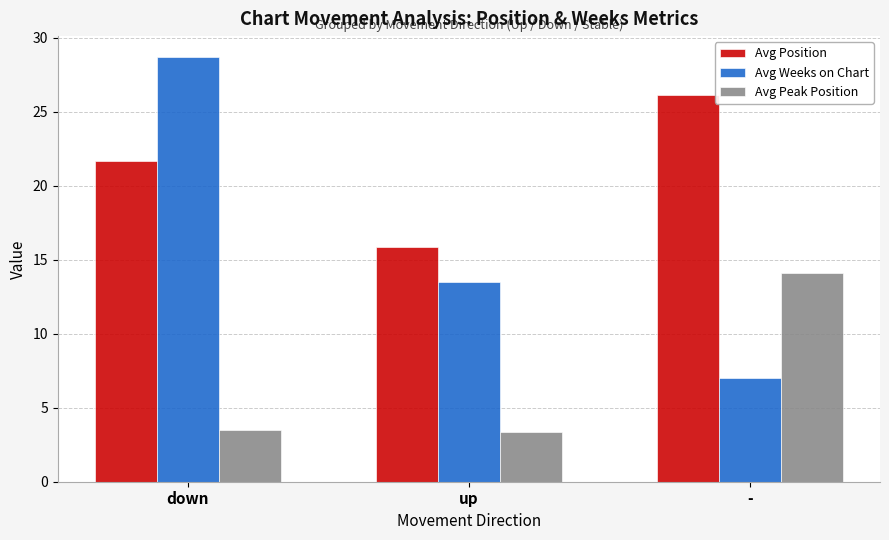

What is the difference between the Avg Weeks on Chart values at down and -?

21.7